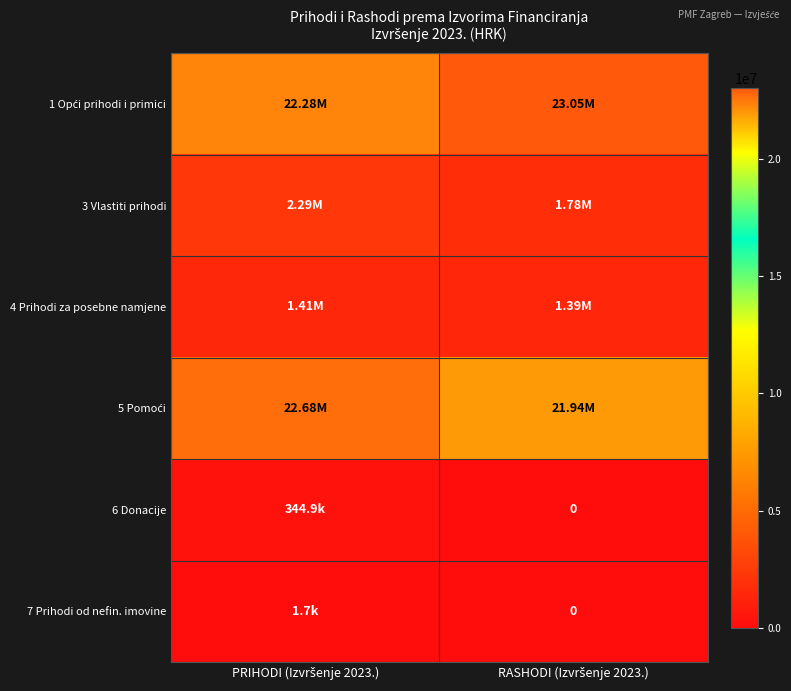

Where is 4 Prihodi za posebne namjene nearest to the value 1402672?

RASHODI (Izvršenje 2023.)